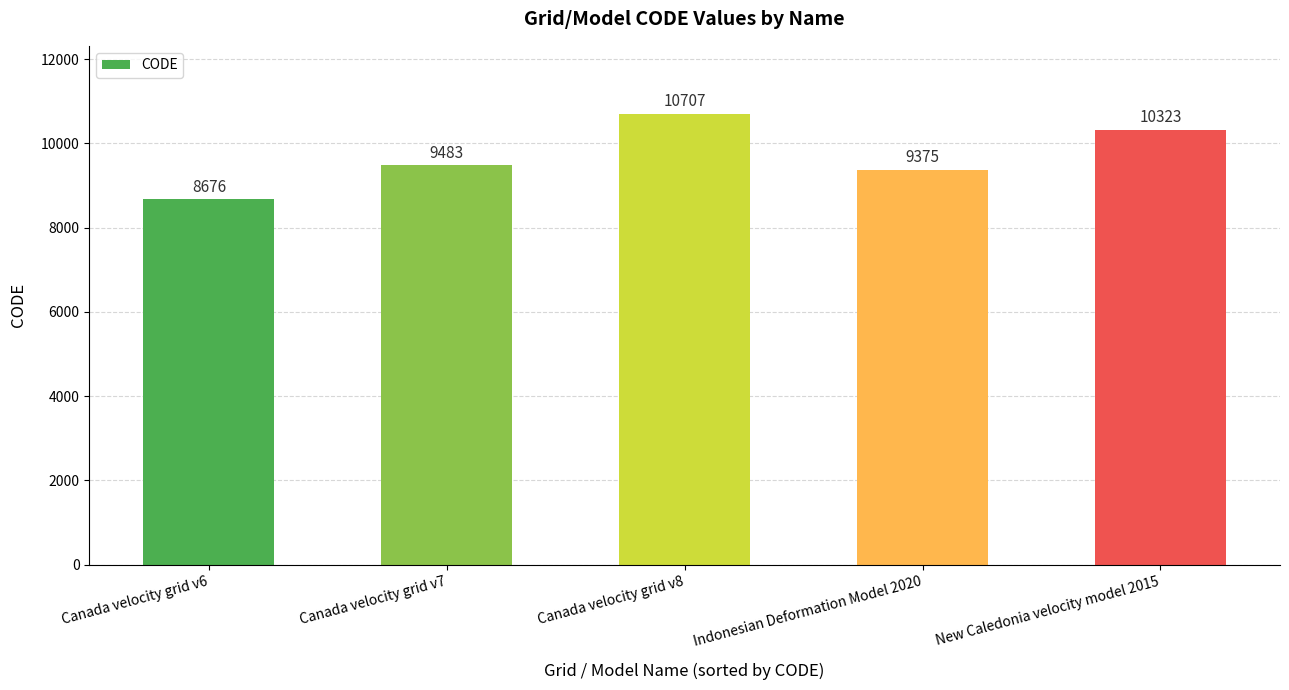

What is the sum of all values?

48564